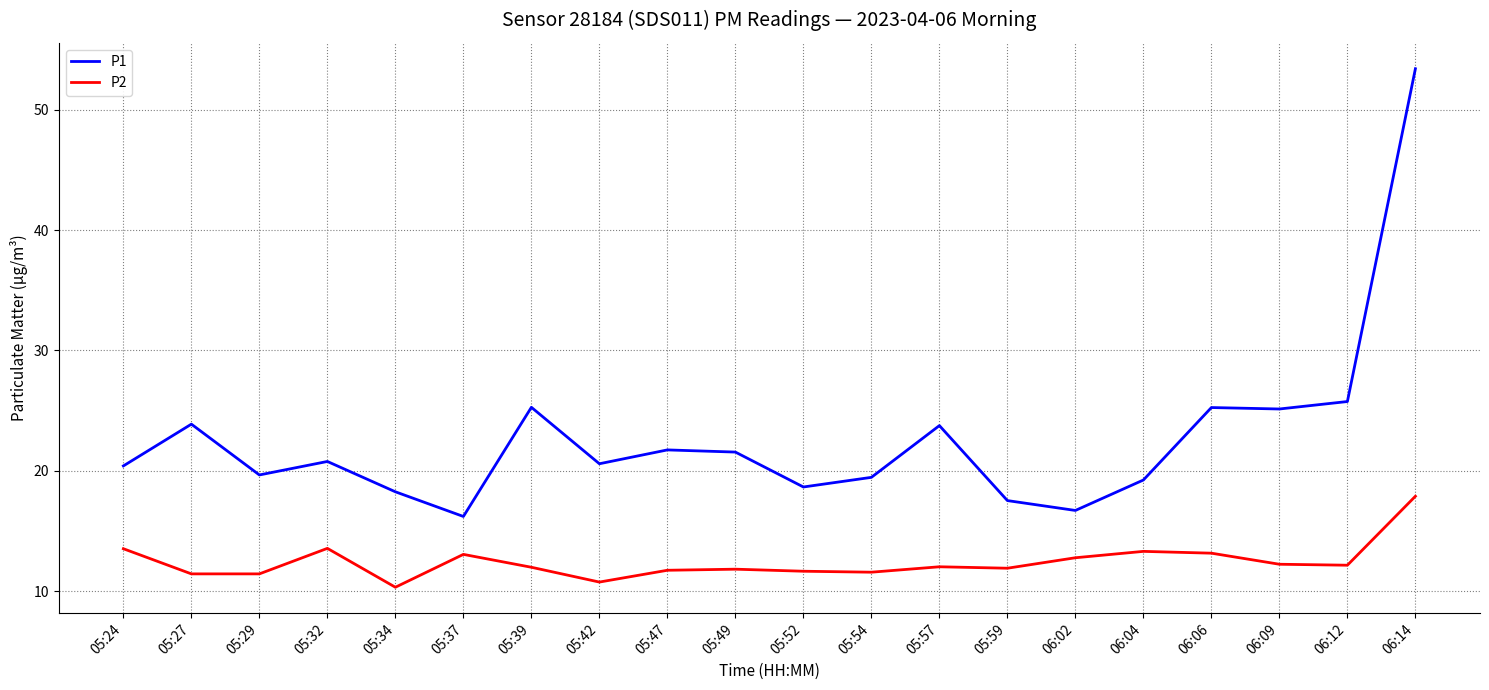

List the series in order of their overall mean, highest first.

P1, P2